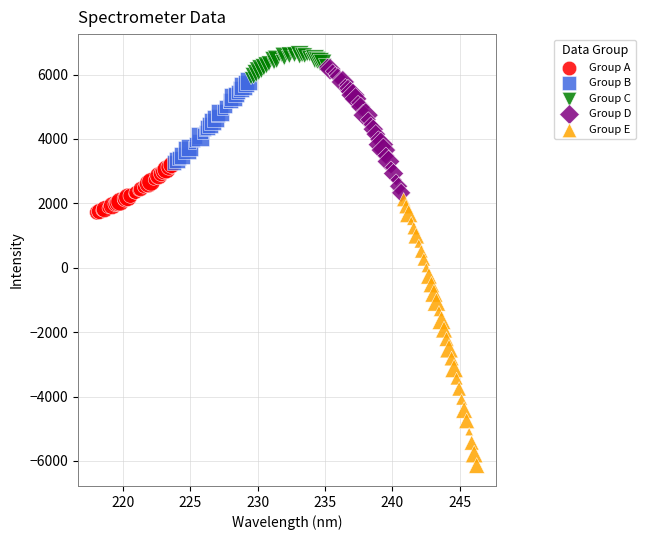

What are all the series names shown in the legend?

Group A, Group B, Group C, Group D, Group E